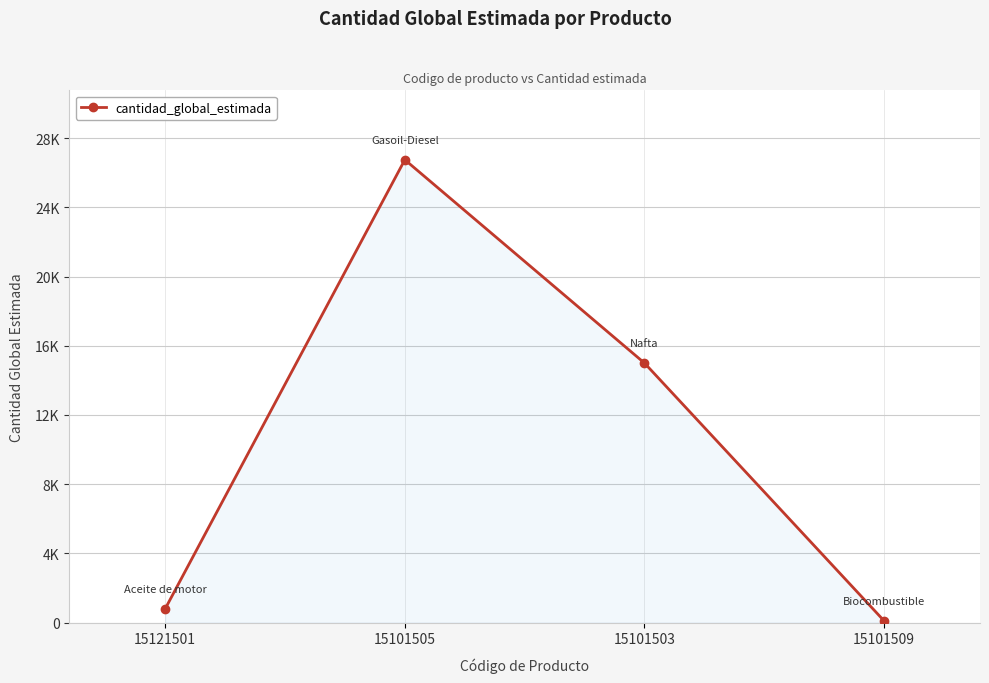

What is the ratio of the value at 15101503 to the value at 15121501?

18.8